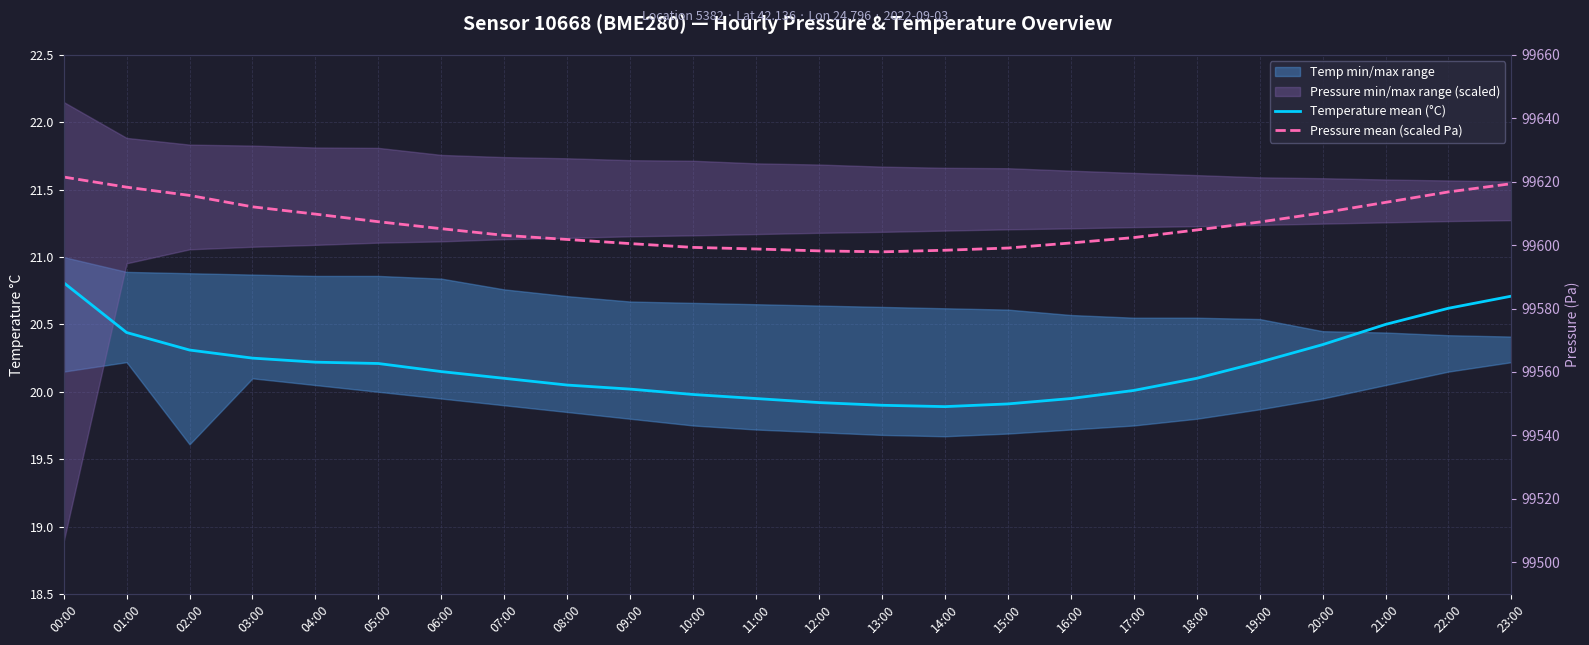

Between 12:00 and 13:00, which series saw the biggest shift?

Temperature mean (°C)